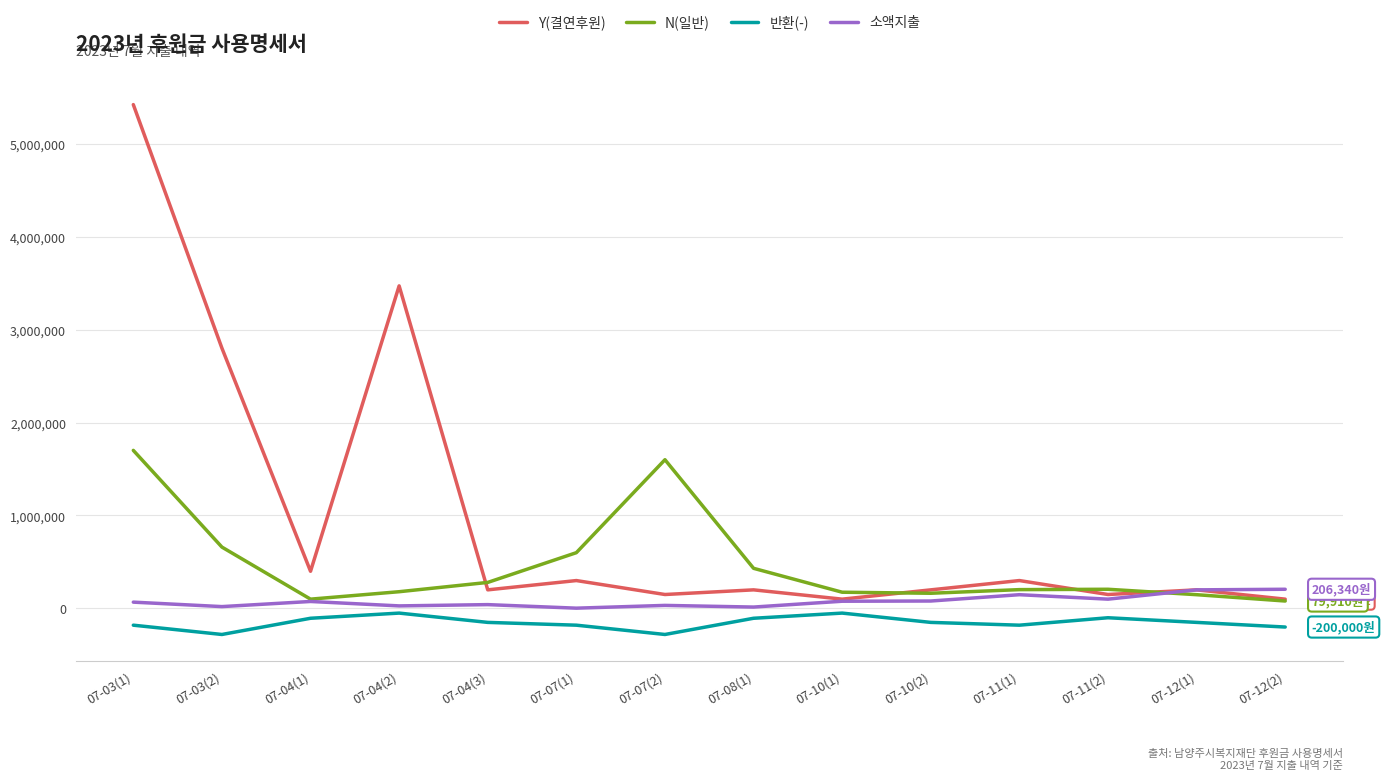

True or false: 반환(-) and N(일반) intersect in this chart.

False